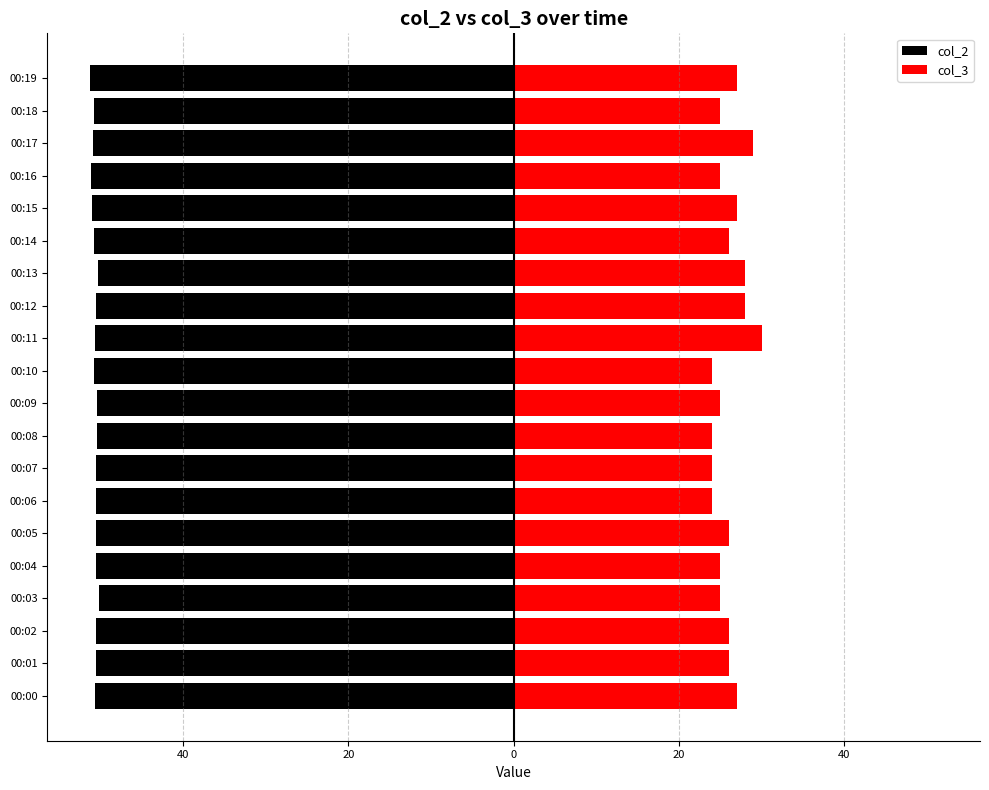

Is the value of col_3 at 00:10 greater than the value of col_2 at 00:08?

Yes